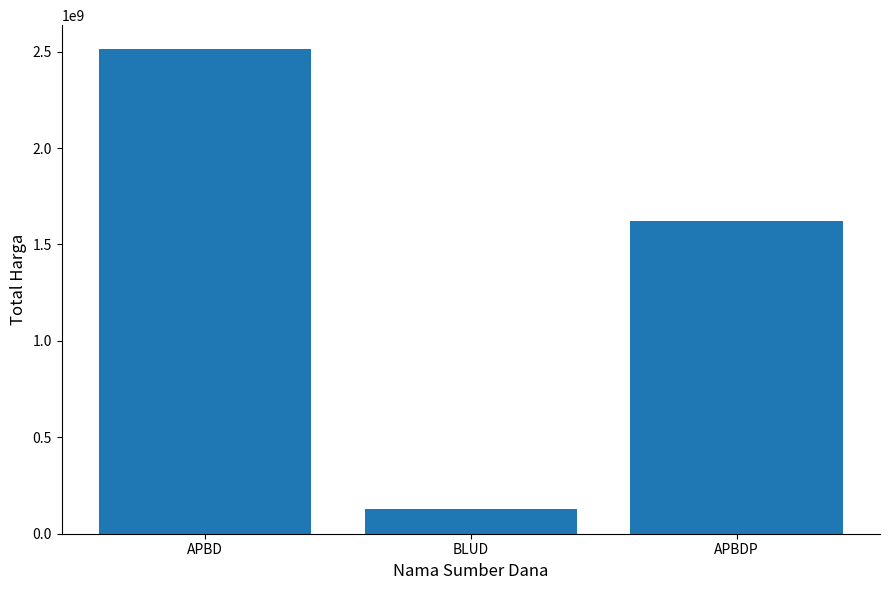

True or false: the data shows 3567114931 at APBD.

False